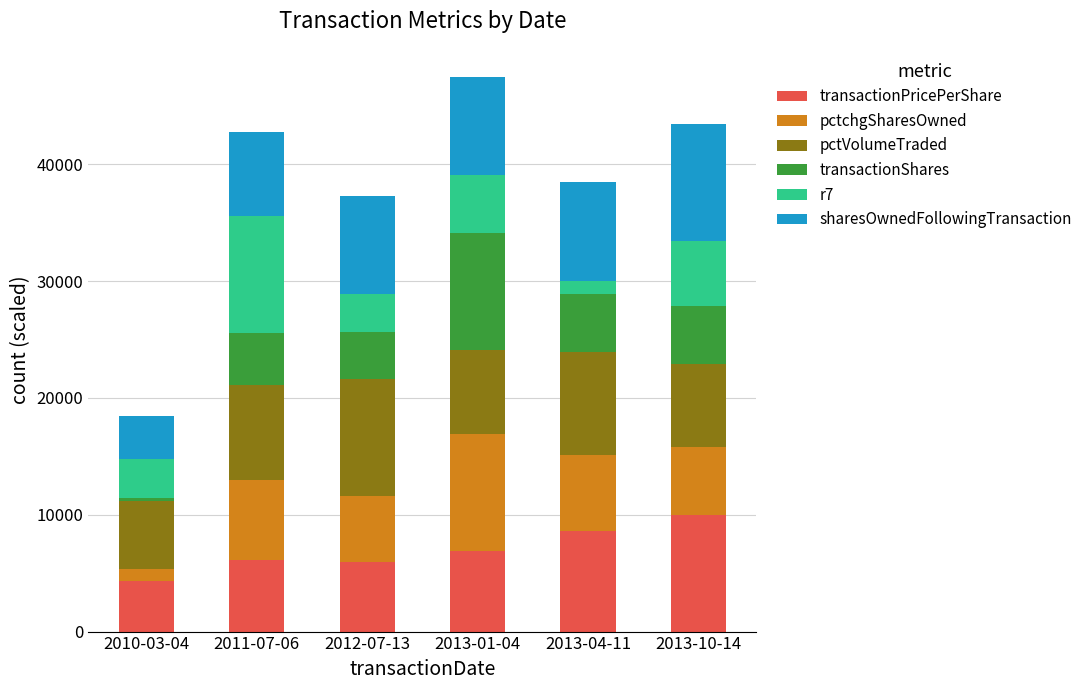

Does the chart contain any negative values?

No